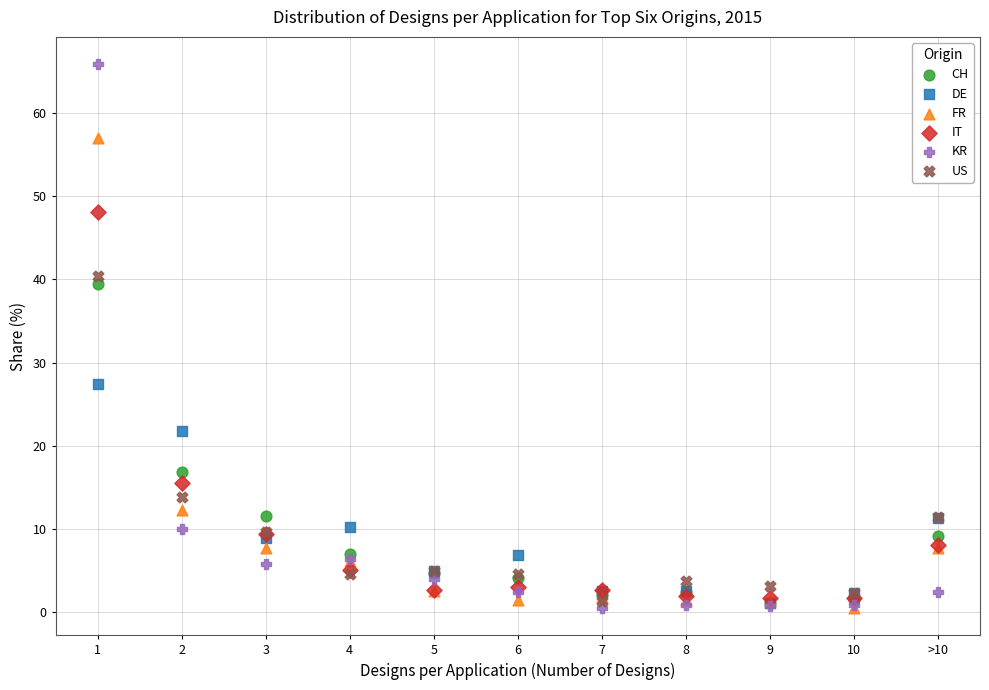

What are all the series names shown in the legend?

CH, DE, FR, IT, KR, US